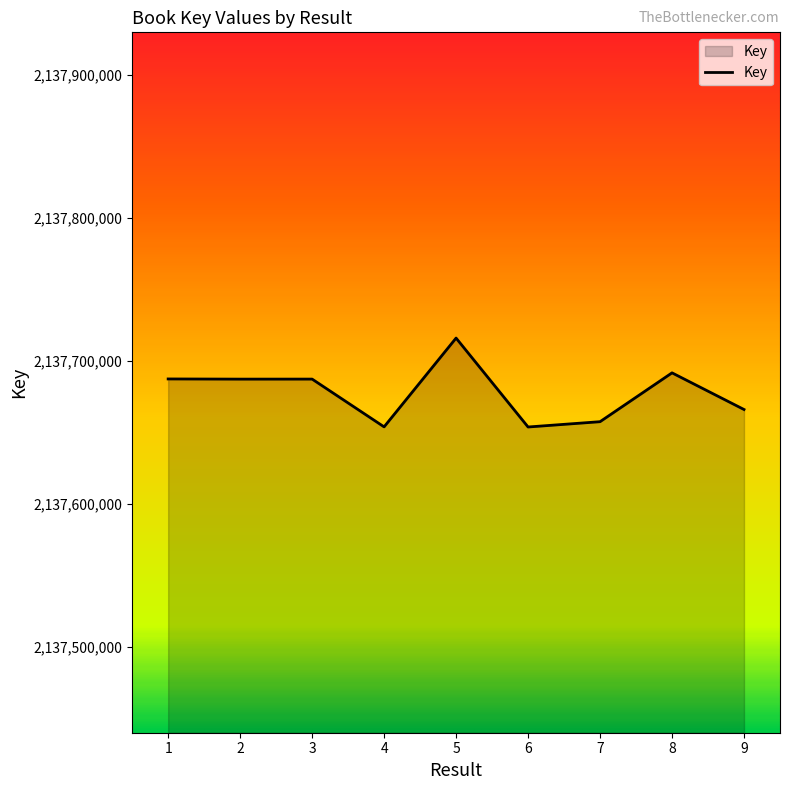

What is the change in value from 3 to 5?

+28686